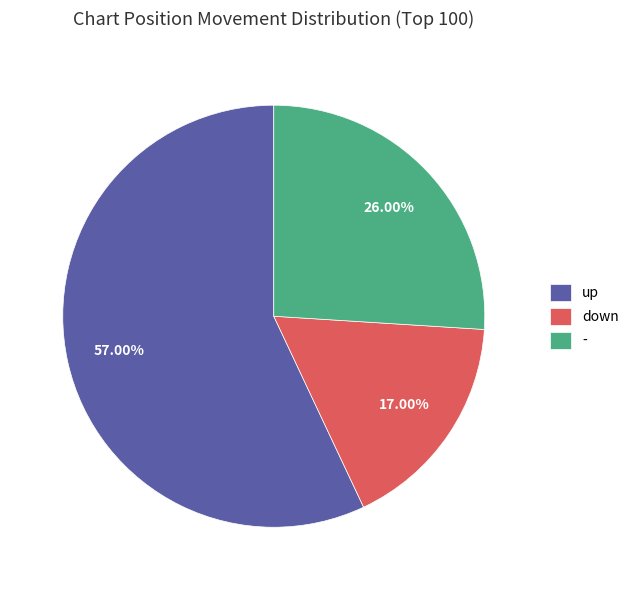

How many slices are in this pie chart?

3